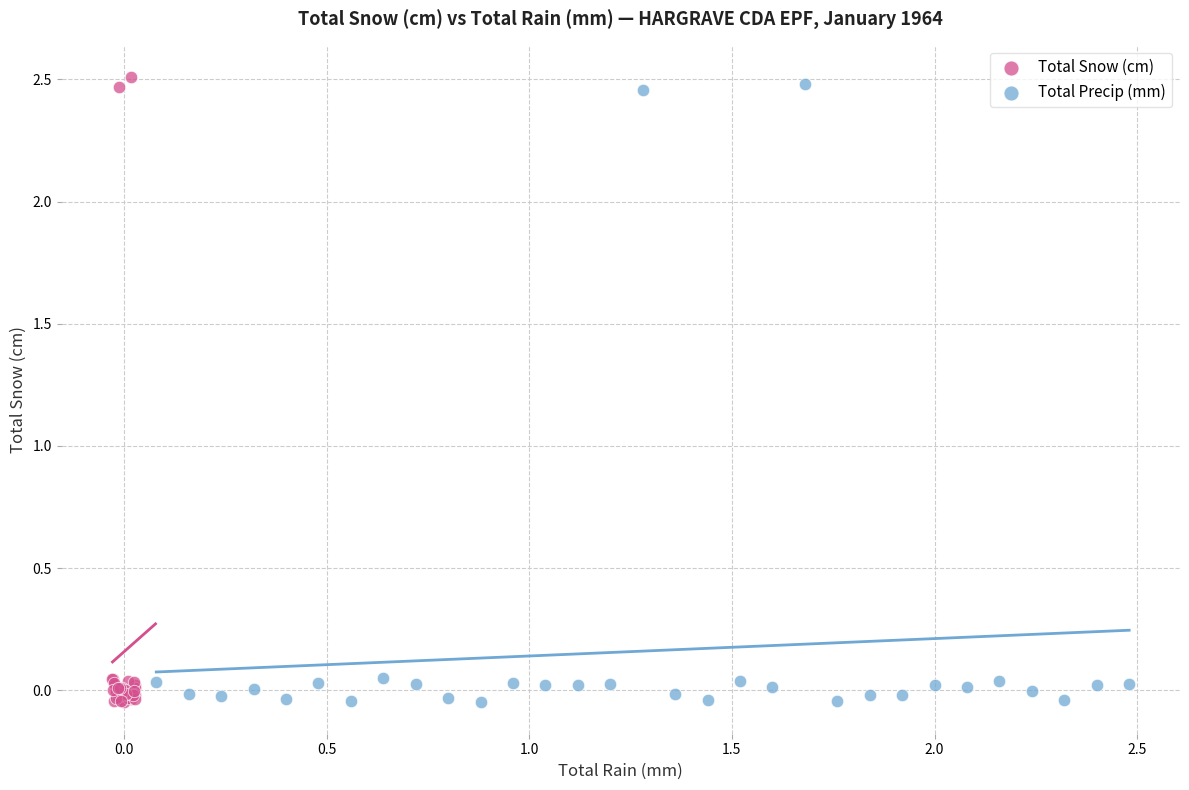

Which series reaches the maximum Y coordinate?

Total Snow (cm)